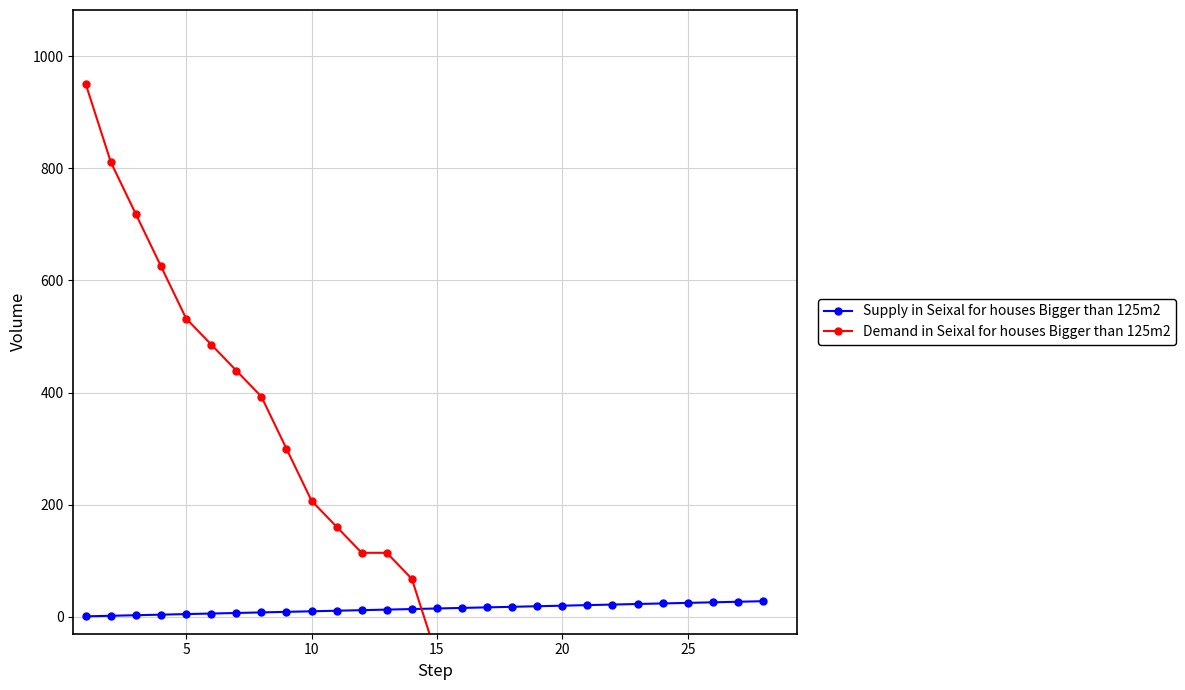

Does the chart display data point markers on the line(s)?

Yes